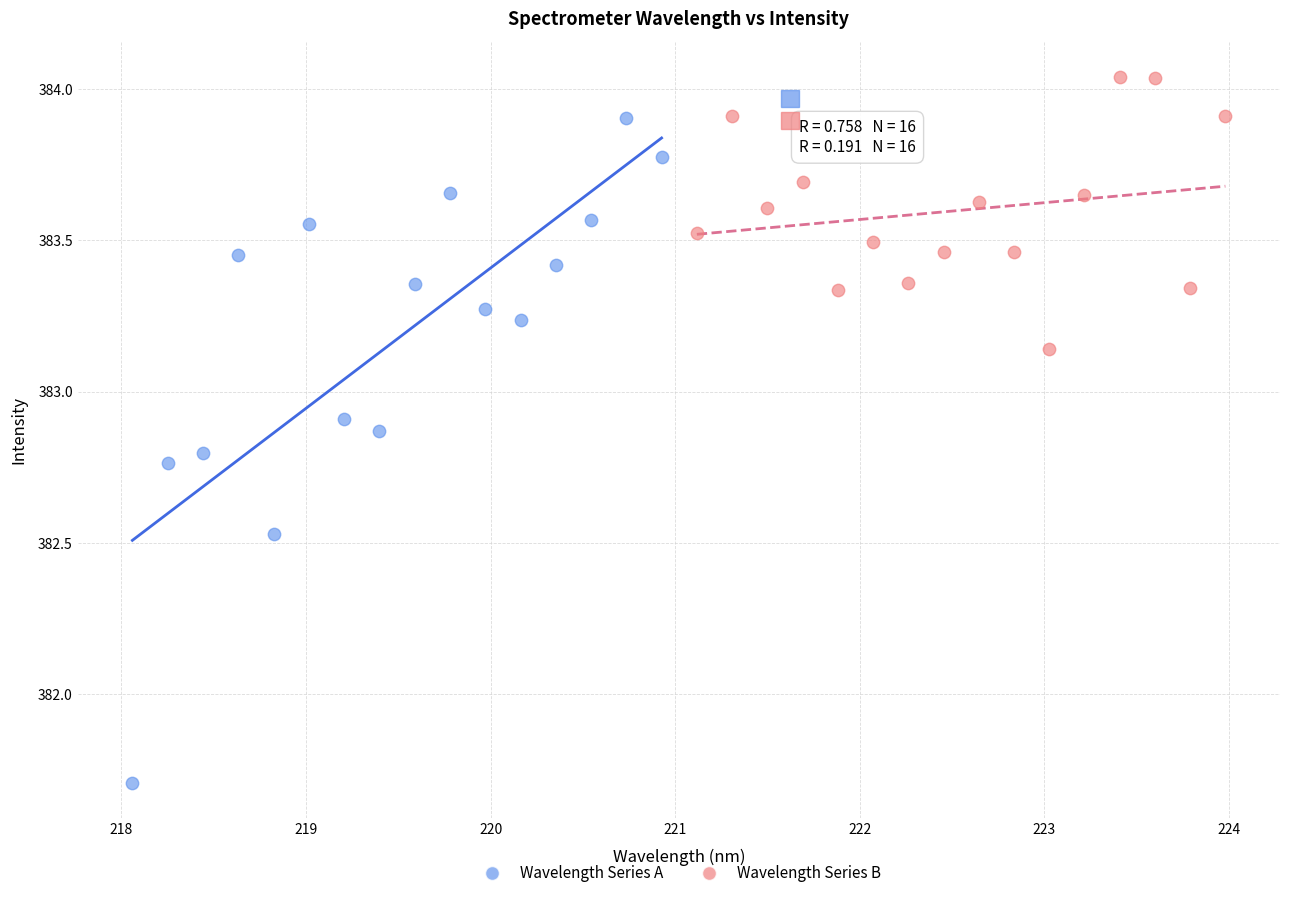

Which series reaches the minimum Y coordinate?

Wavelength Series A